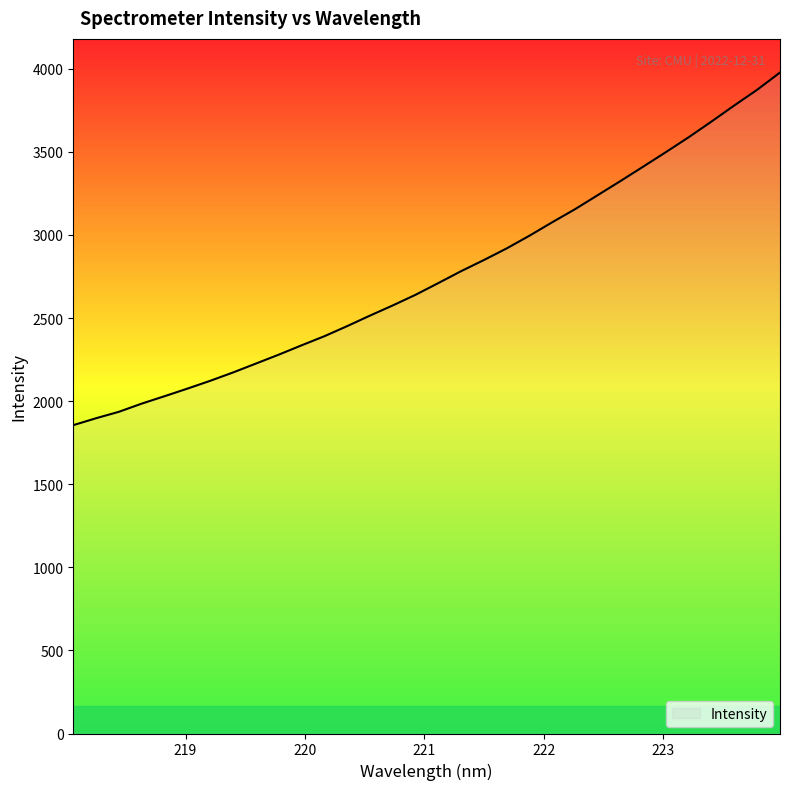

What is the difference between the maximum and minimum values?

2122.9